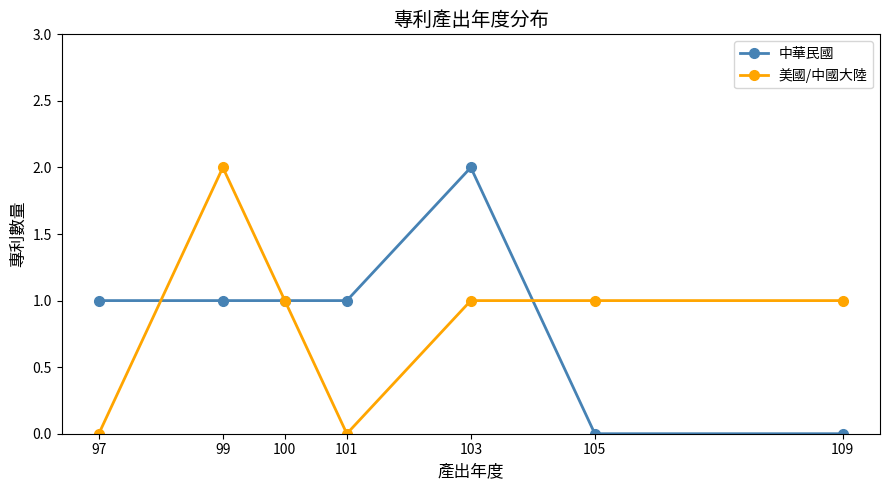

What is the total value across all series at 103?

3